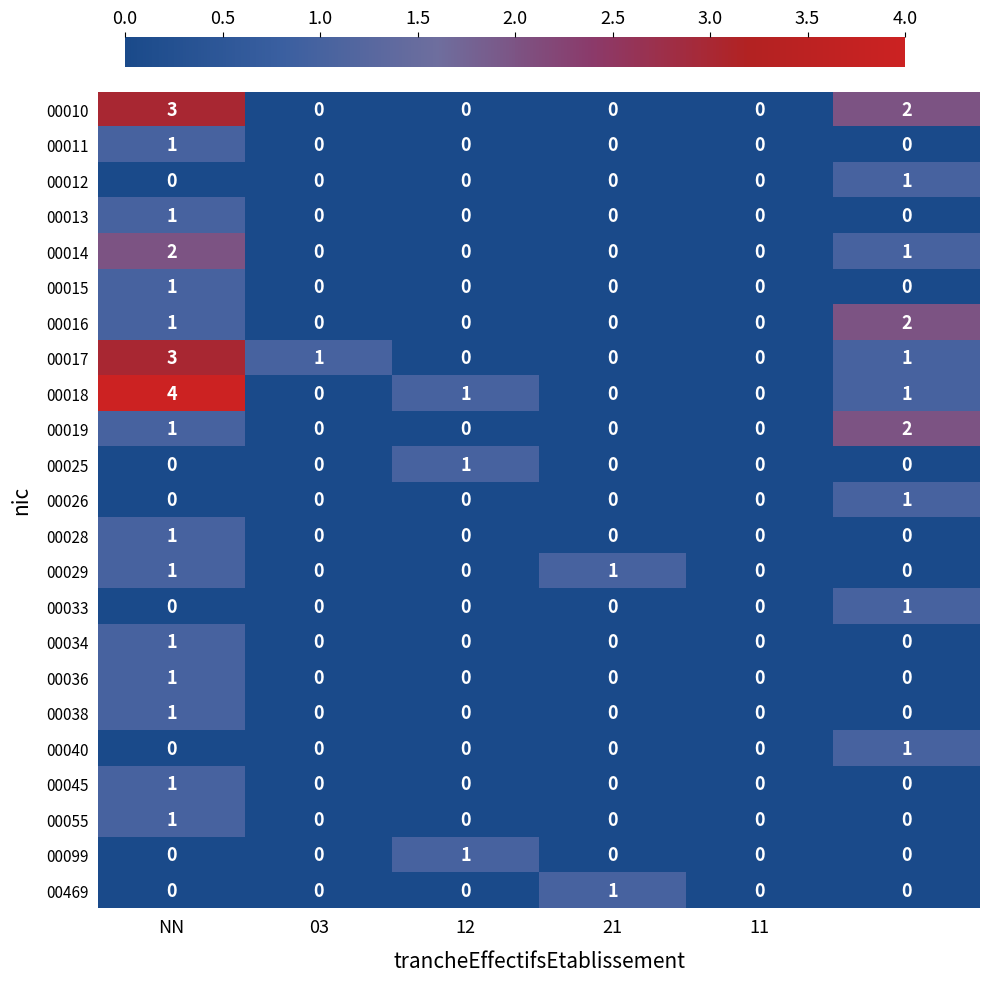

Which series has the widest spread of values?

00018